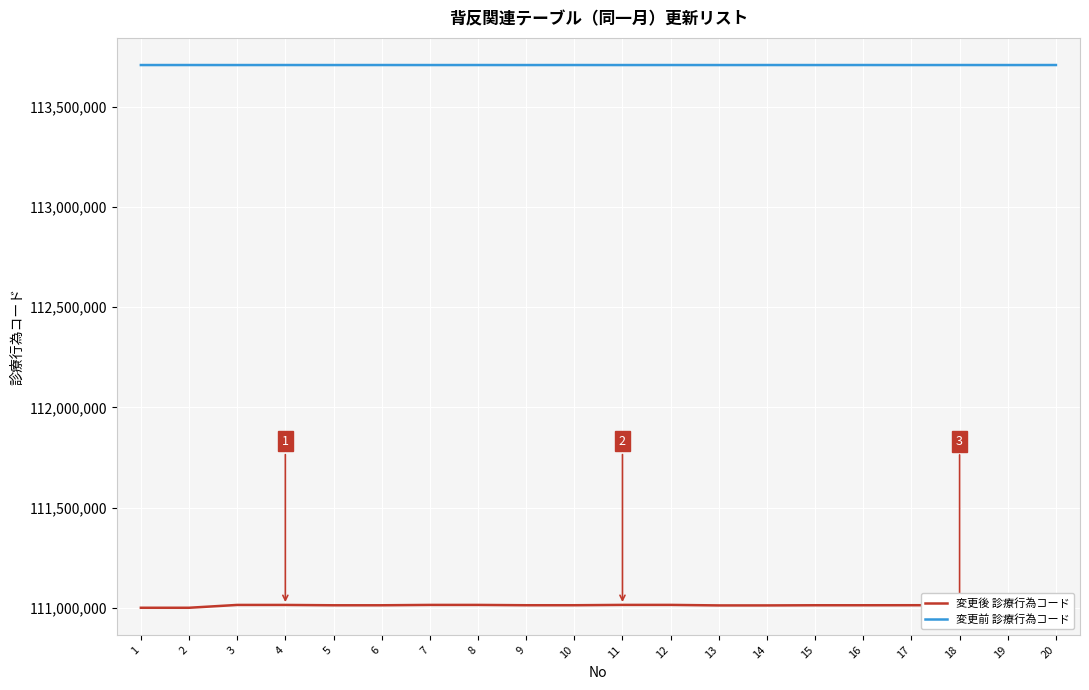

How many categories are shown in the chart?

20